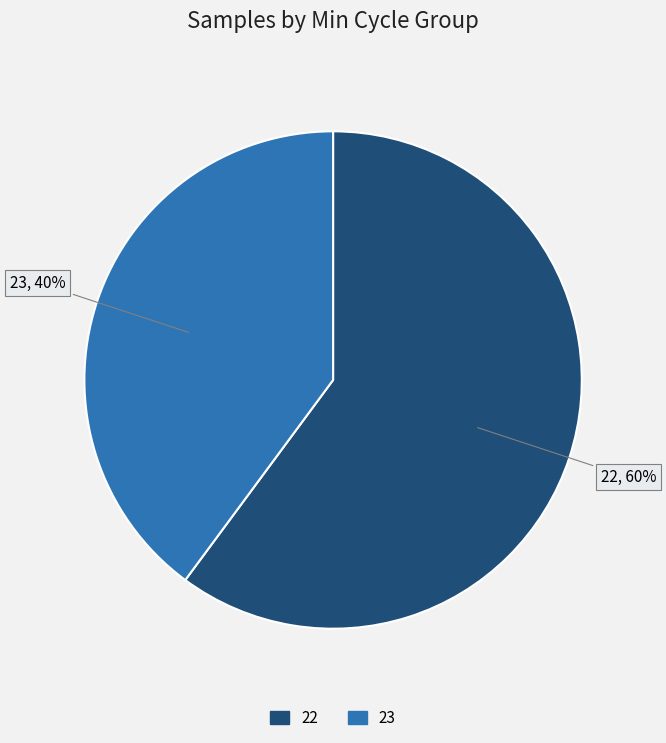

Is there any slice that represents more than half of the pie?

Yes